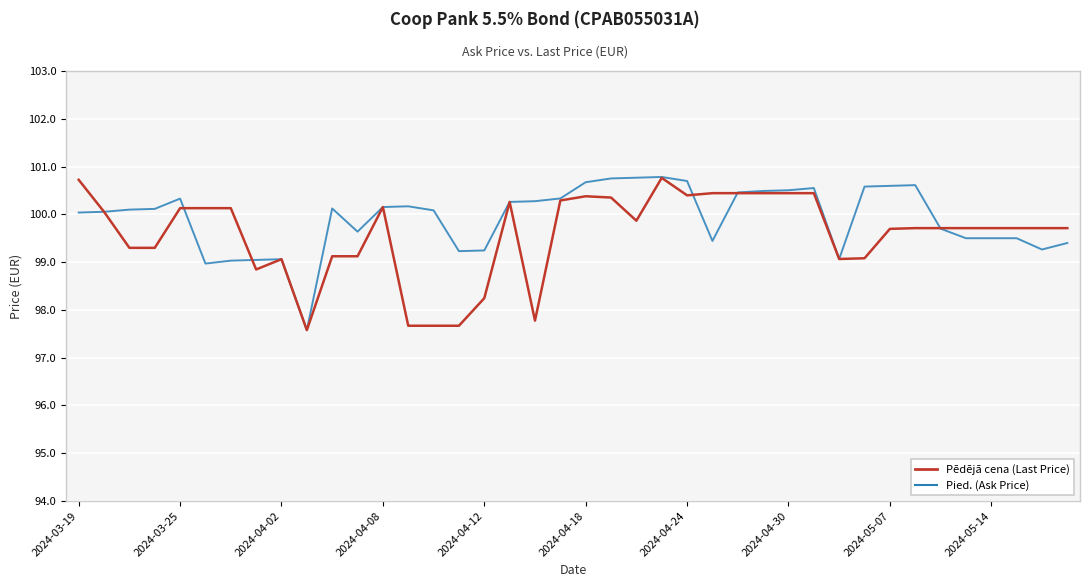

What is the greatest value displayed?

100.8